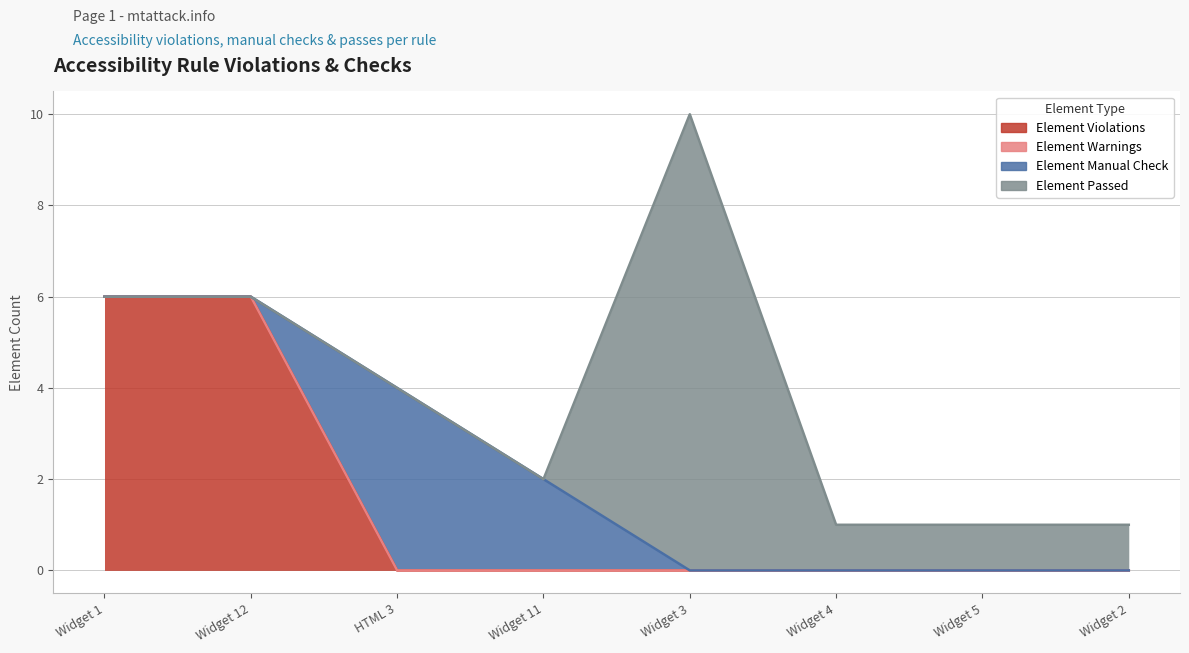

What is the total value across all series at Widget 2?

1